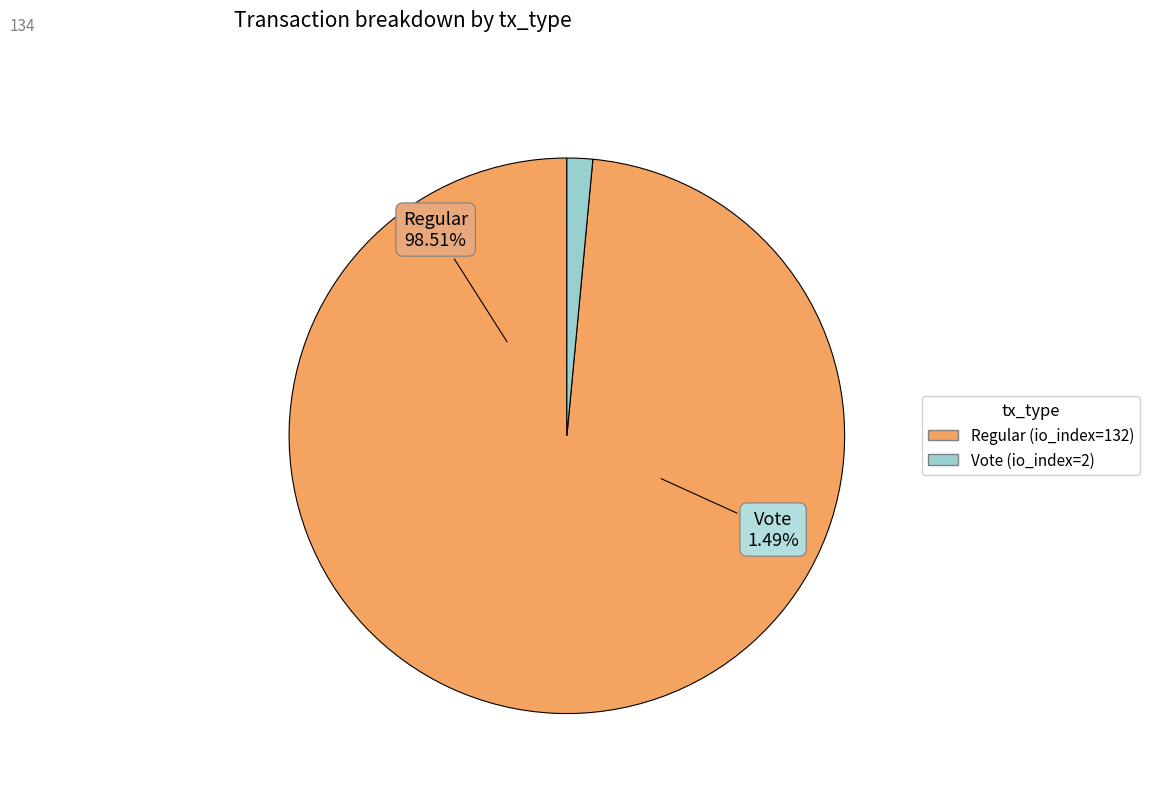

To the nearest percent, what is the difference between the largest and smallest slice percentages?

97%